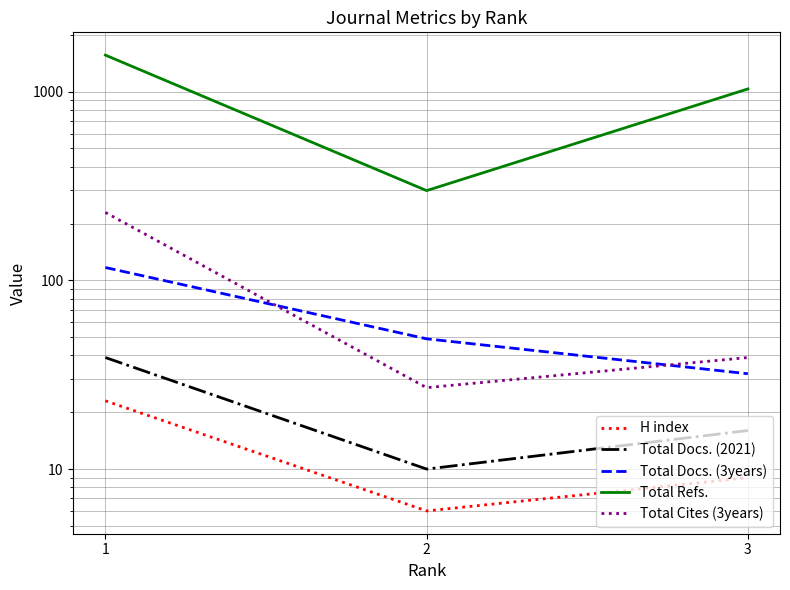

What is the difference between the Total Docs. (3years) values at 2 and 3?

17